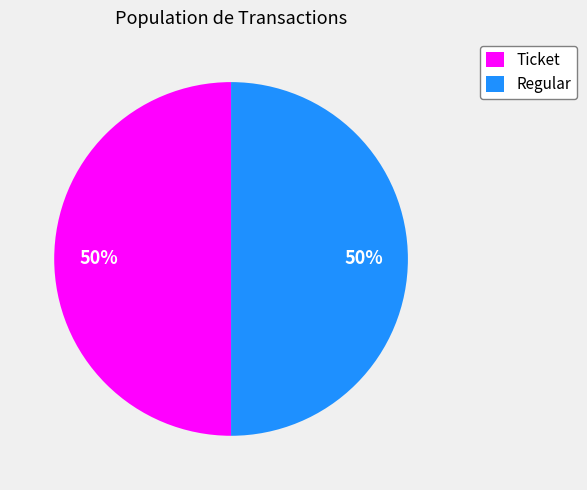

To the nearest percent, what is the combined percentage of Regular and Ticket?

100%